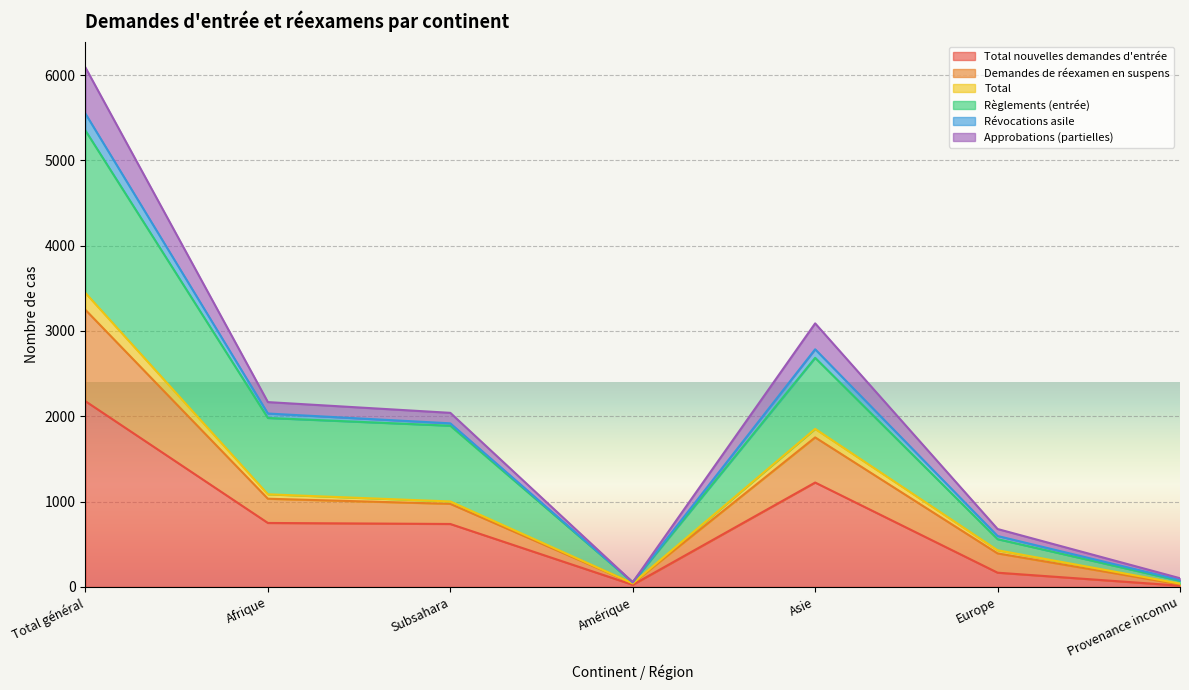

At which label does Règlements (entrée) reach its minimum?

Amérique